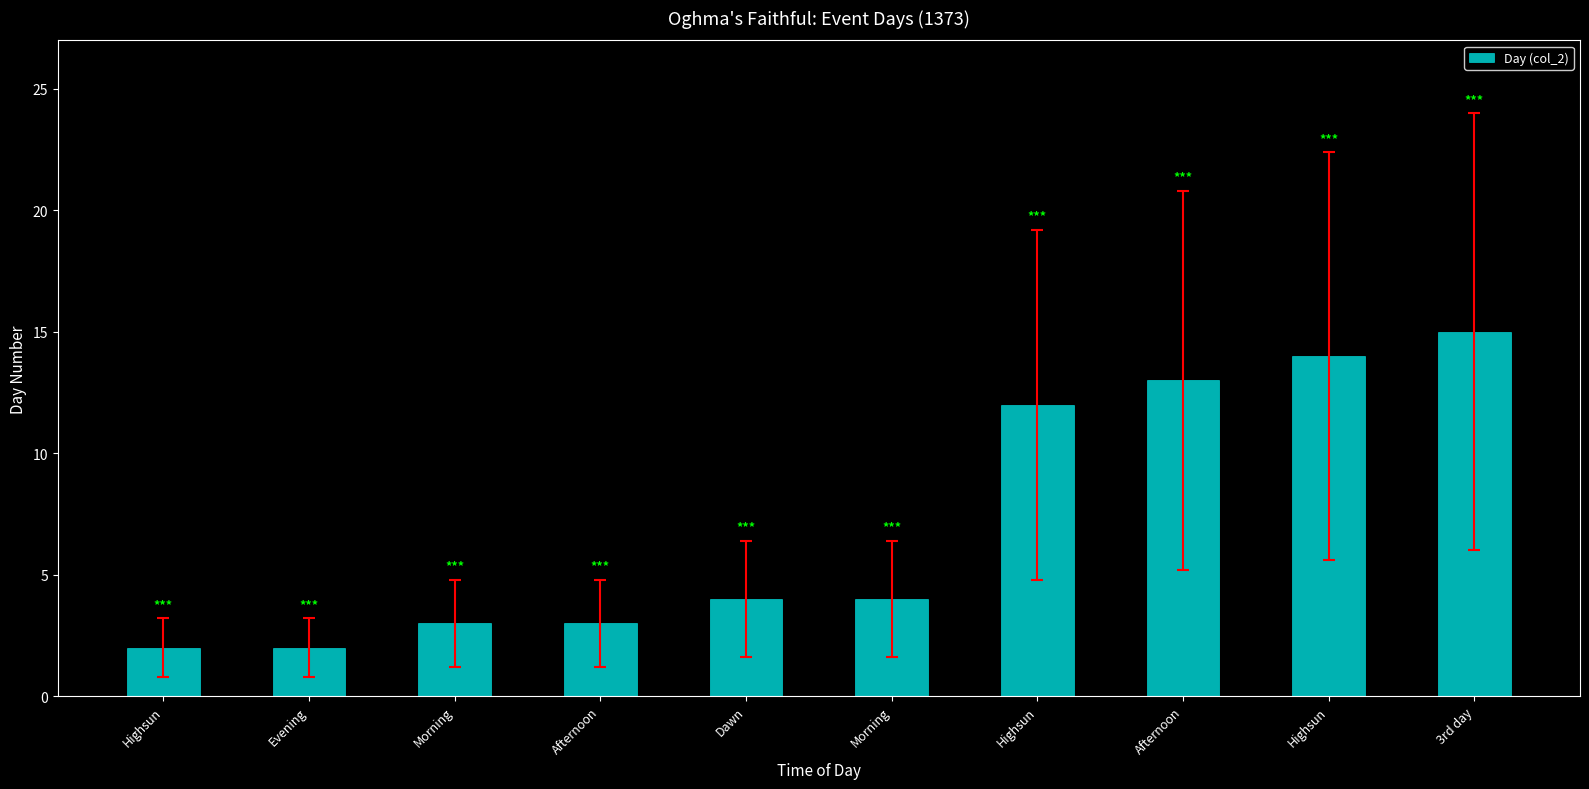

Reading left to right, transcribe all the data shown in this chart.

Highsun=2	Evening=2	Morning=3	Afternoon=3	Dawn=4	Morning=4	Highsun=12	Afternoon=13	Highsun=14	3rd day=15